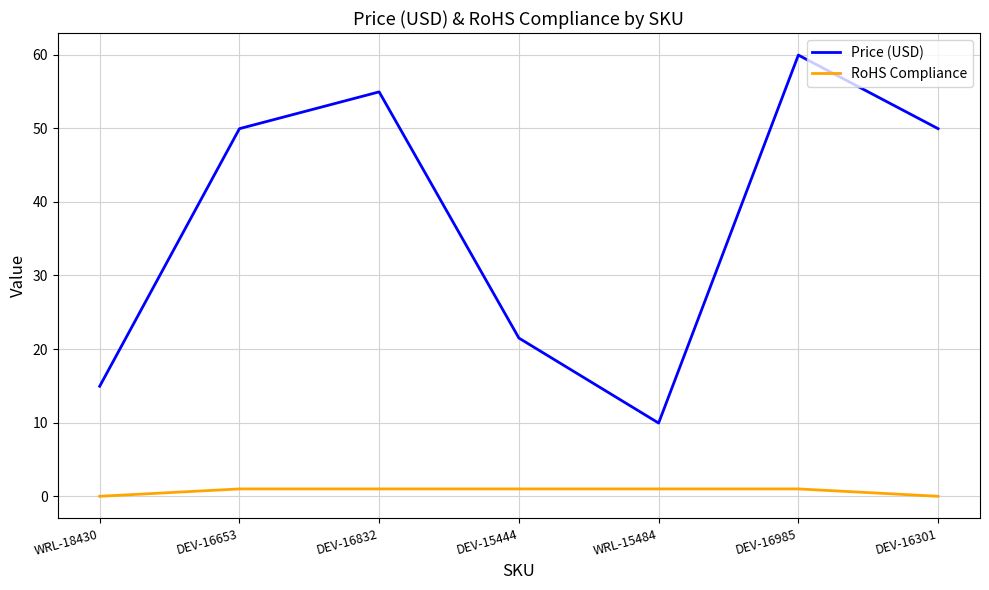

Which series has the widest spread of values?

Price (USD)